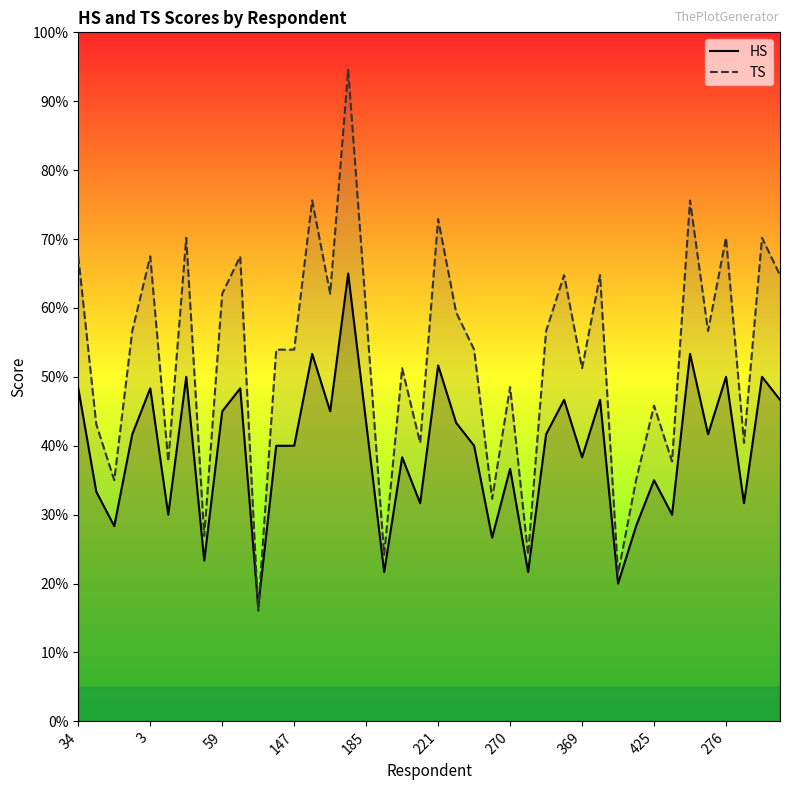

List the series in order of their peak value, lowest first.

HS, TS